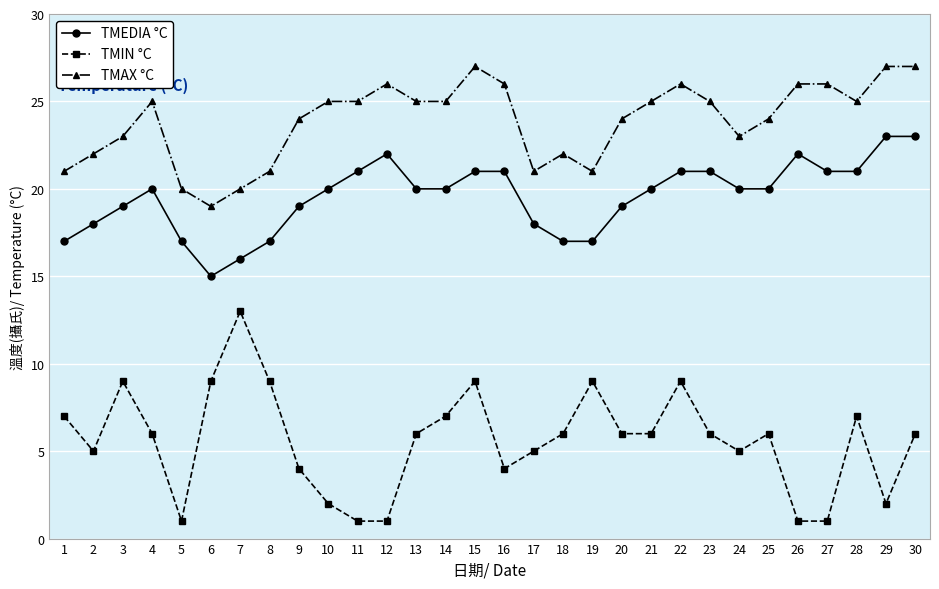

What are all the series names shown in the legend?

TMEDIA °C, TMIN °C, TMAX °C